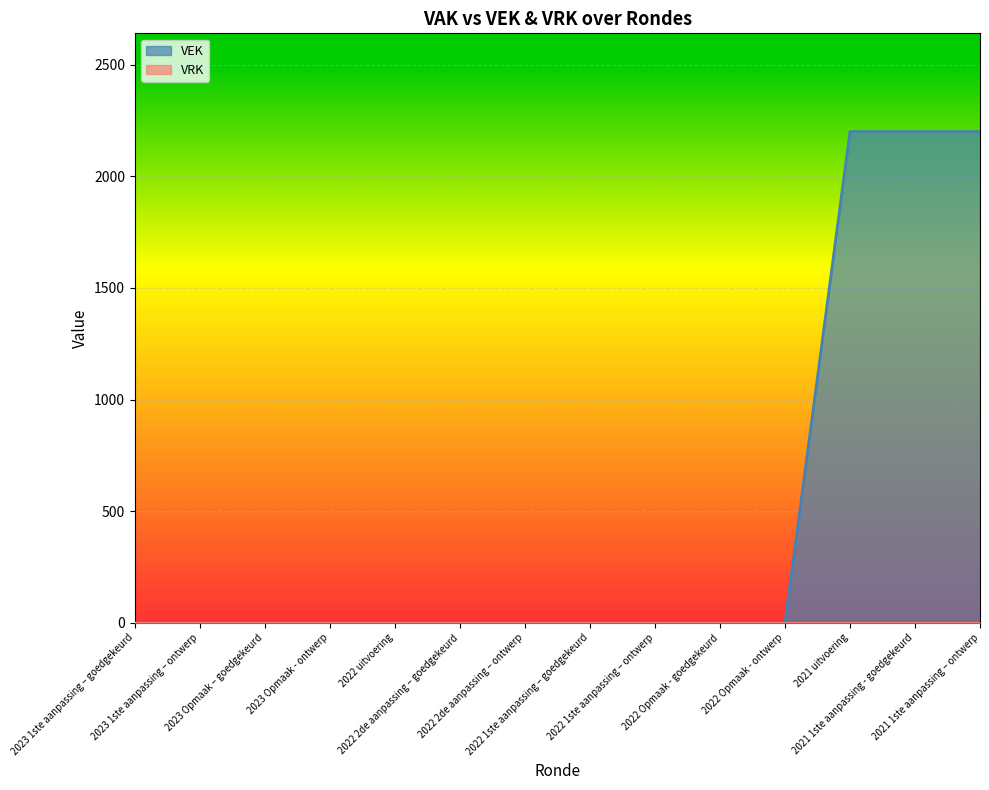

What is the average value?

471